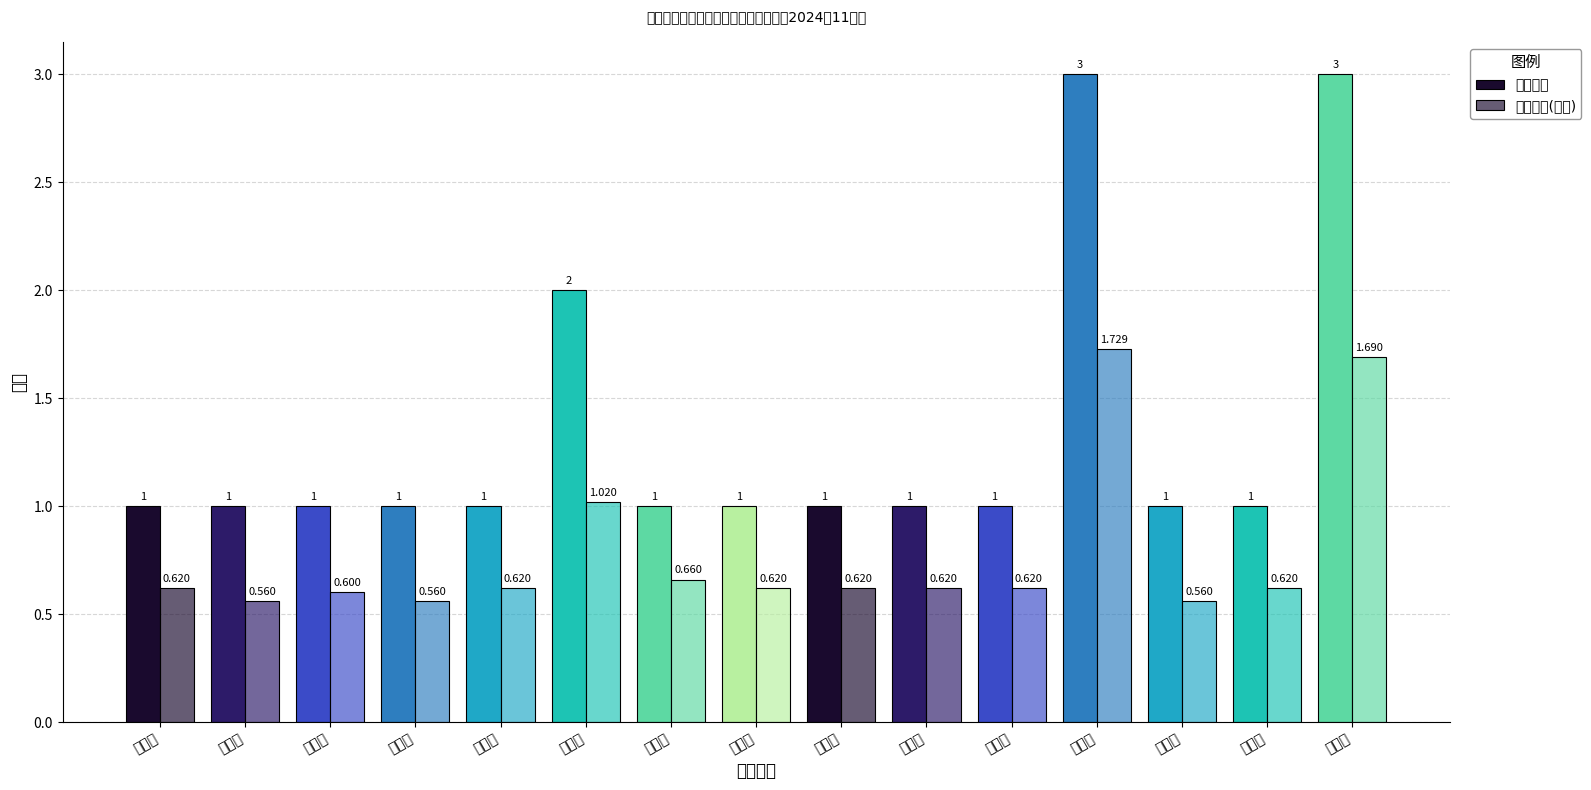

What is the value of the 领取金额(千元) bar at the 13th from the left?

0.6